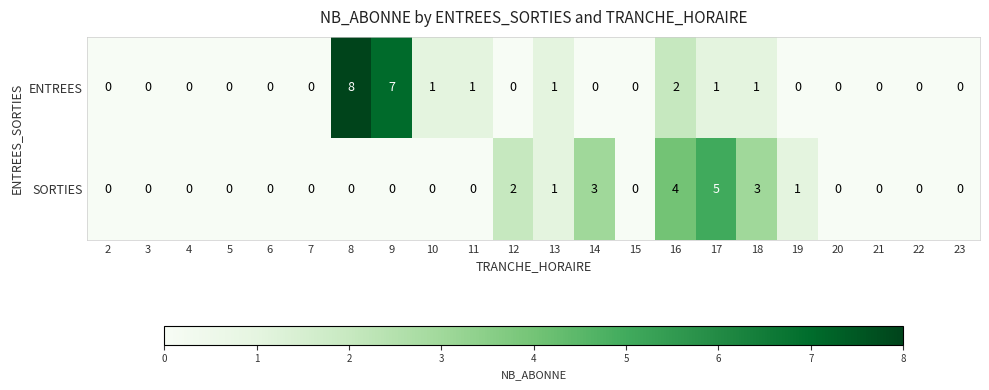

What is the difference between the second highest and minimum values in the SORTIES series?

4